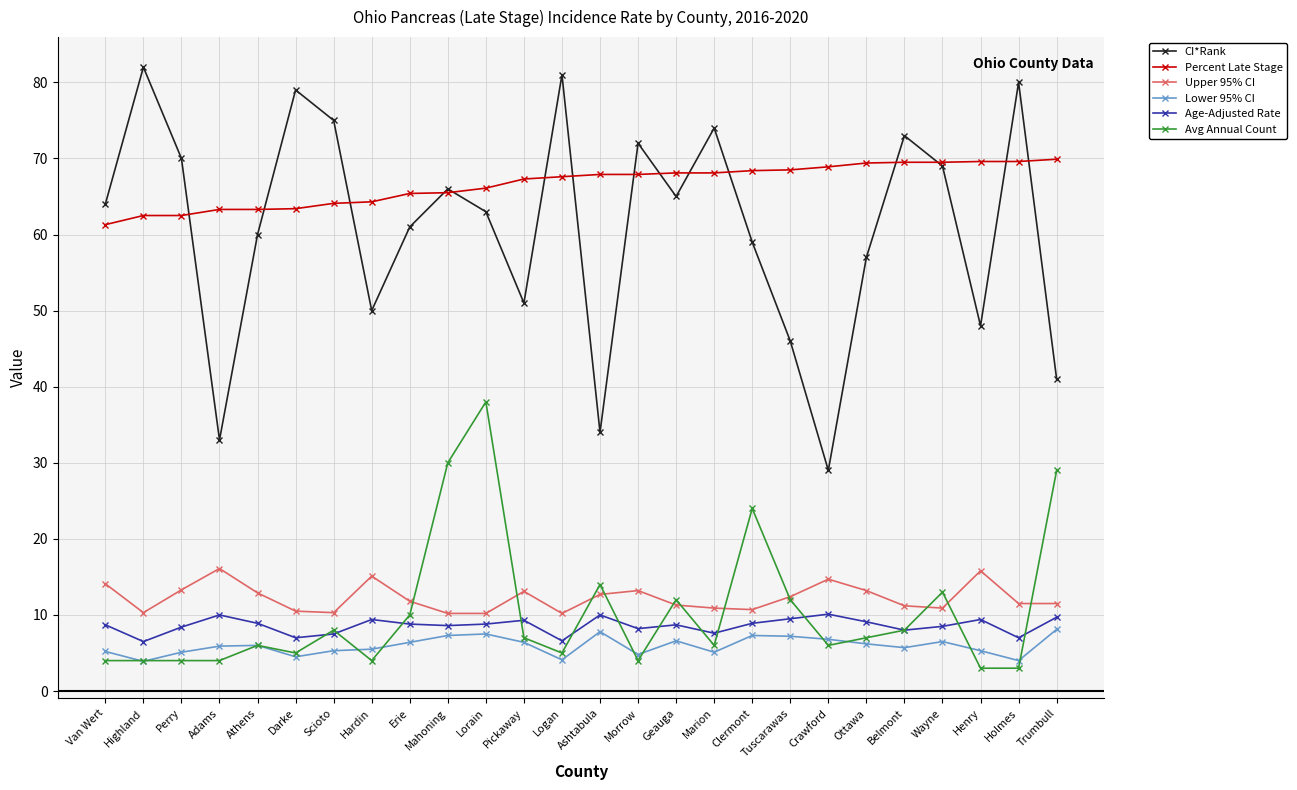

At which label does Age-Adjusted Rate first exceed 8?

Van Wert